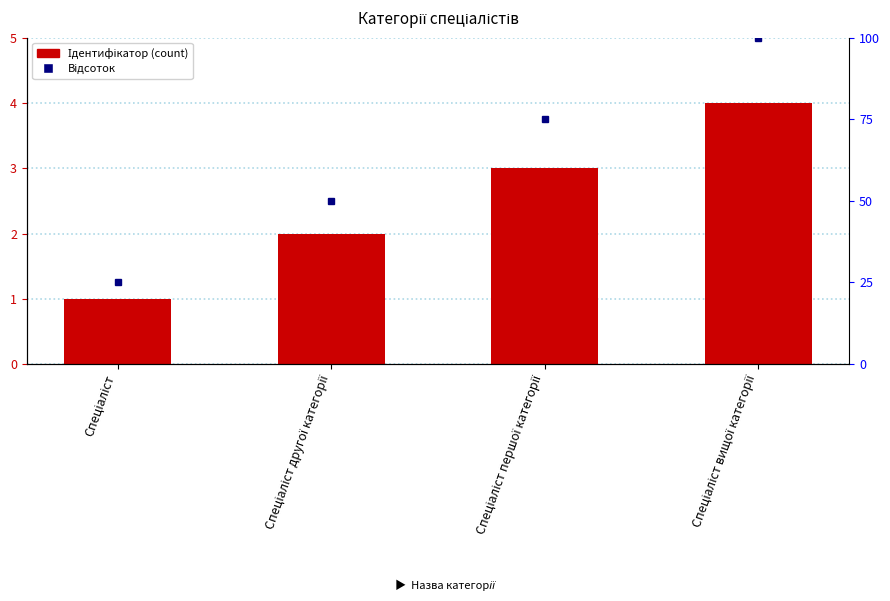

Is it true that the value at Спеціаліст першої категорії is 3?

True